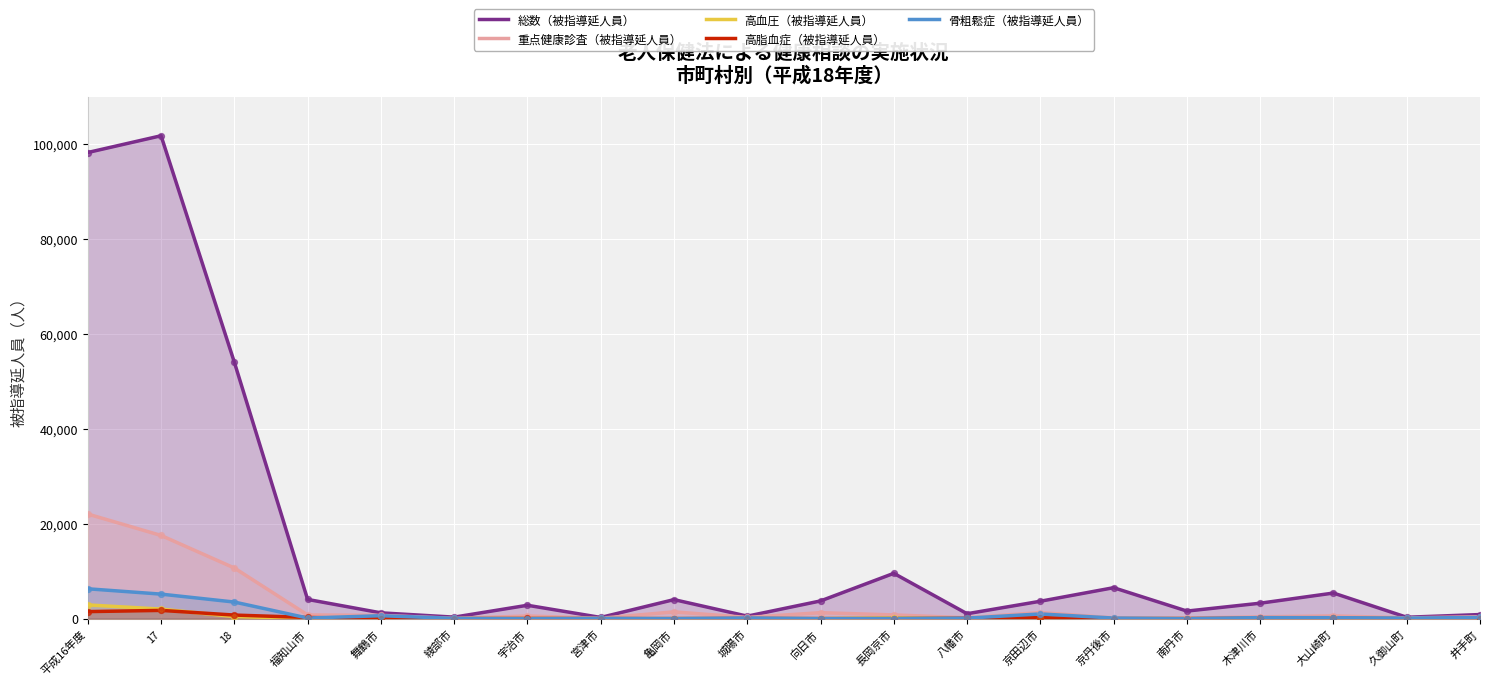

Which series has the largest total across all categories?

総数（被指導延人員）